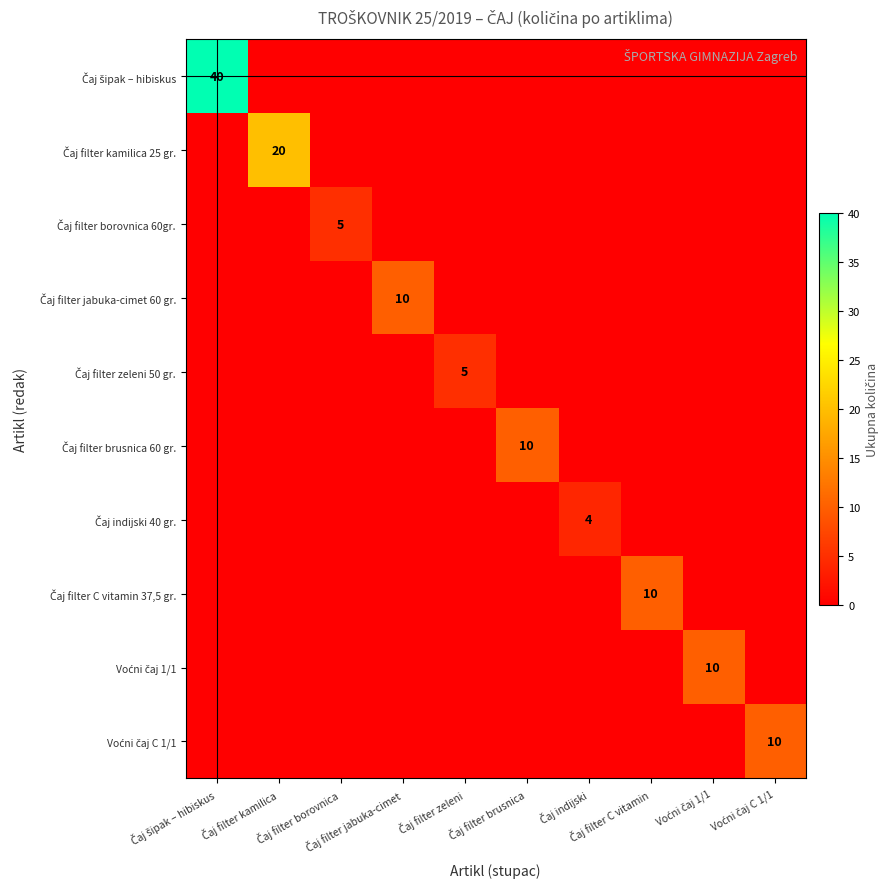

At which category is the sum across all series the highest?

Čaj šipak – hibiskus